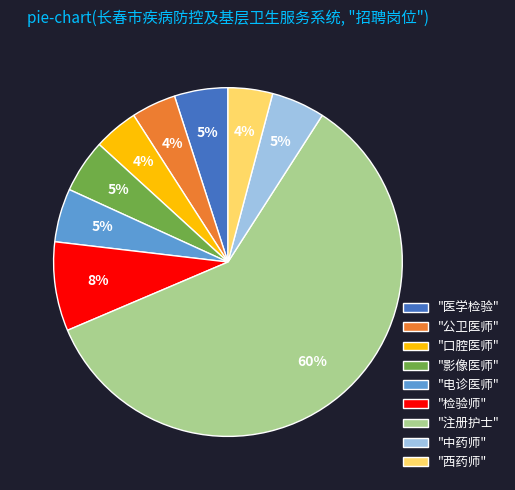

Which category has the biggest portion of the pie?

"注册护士"